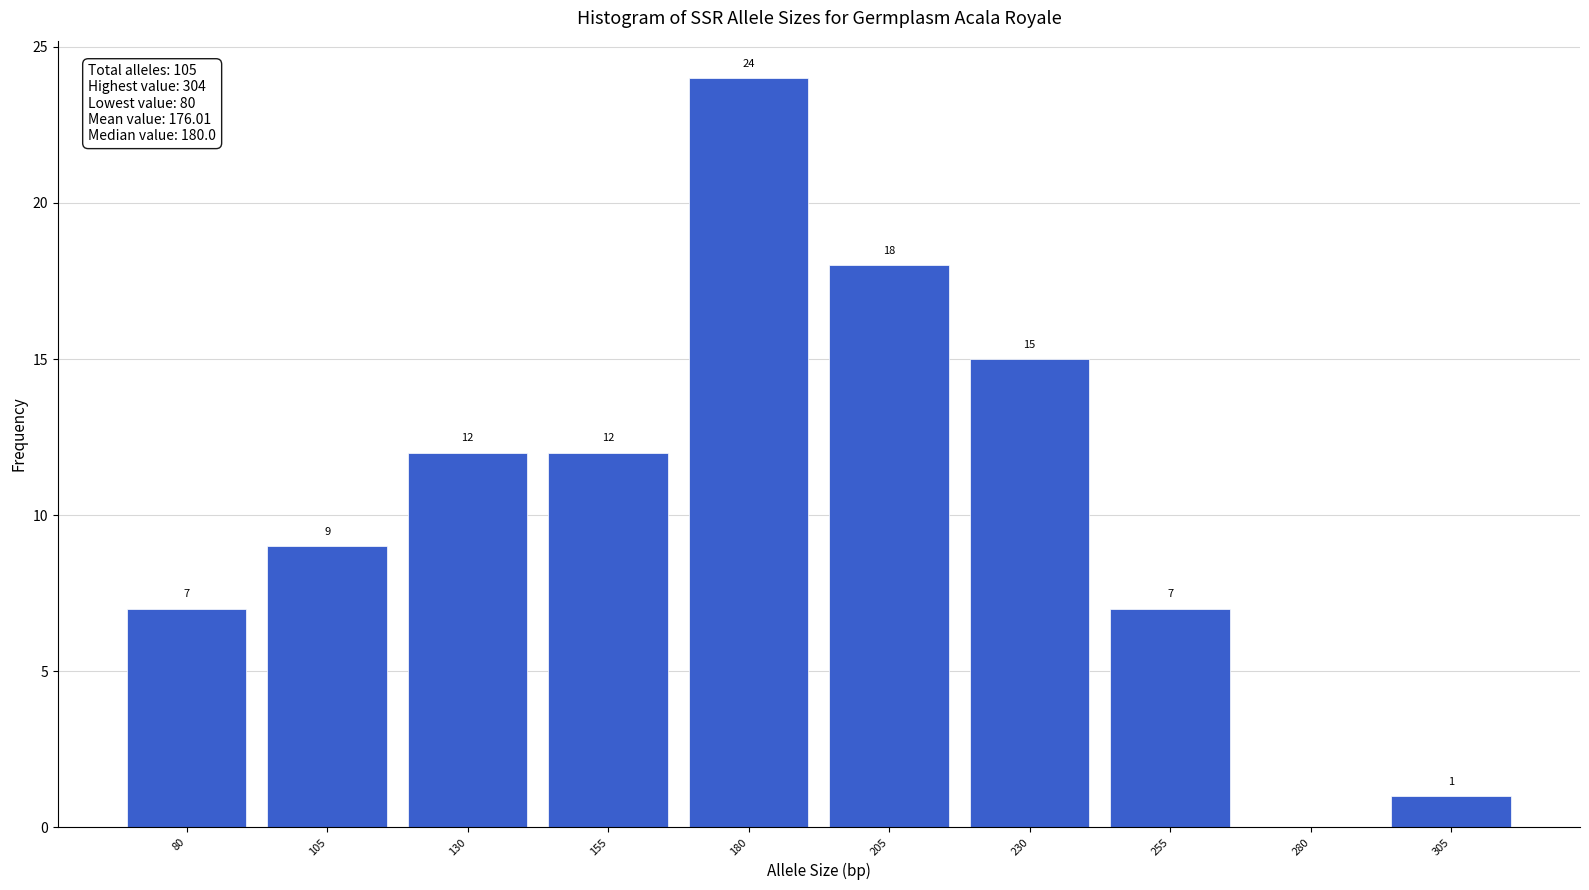

Over which range of the x-axis is the bar tallest?

167.5 to 192.5